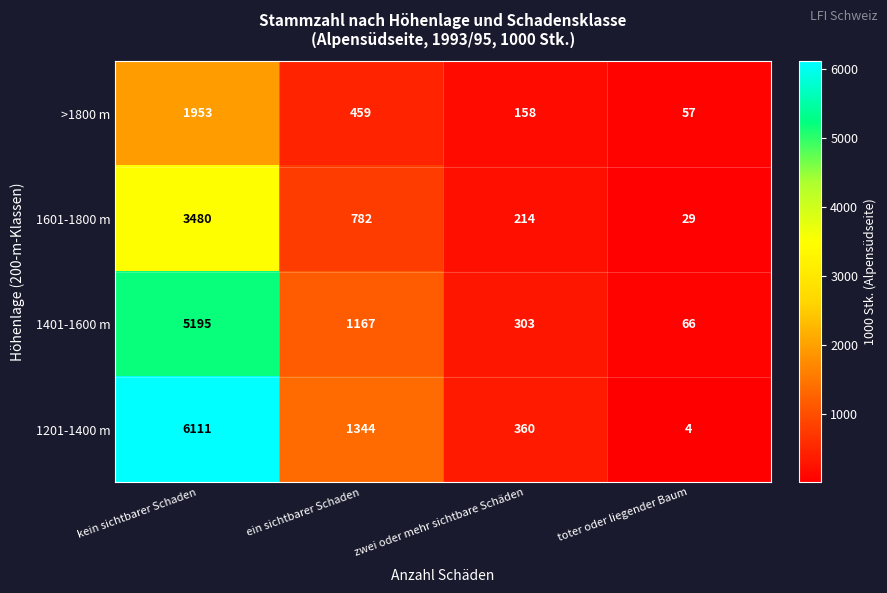

Rank the series by their average value, from lowest to highest.

>1800 m, 1601-1800 m, 1401-1600 m, 1201-1400 m